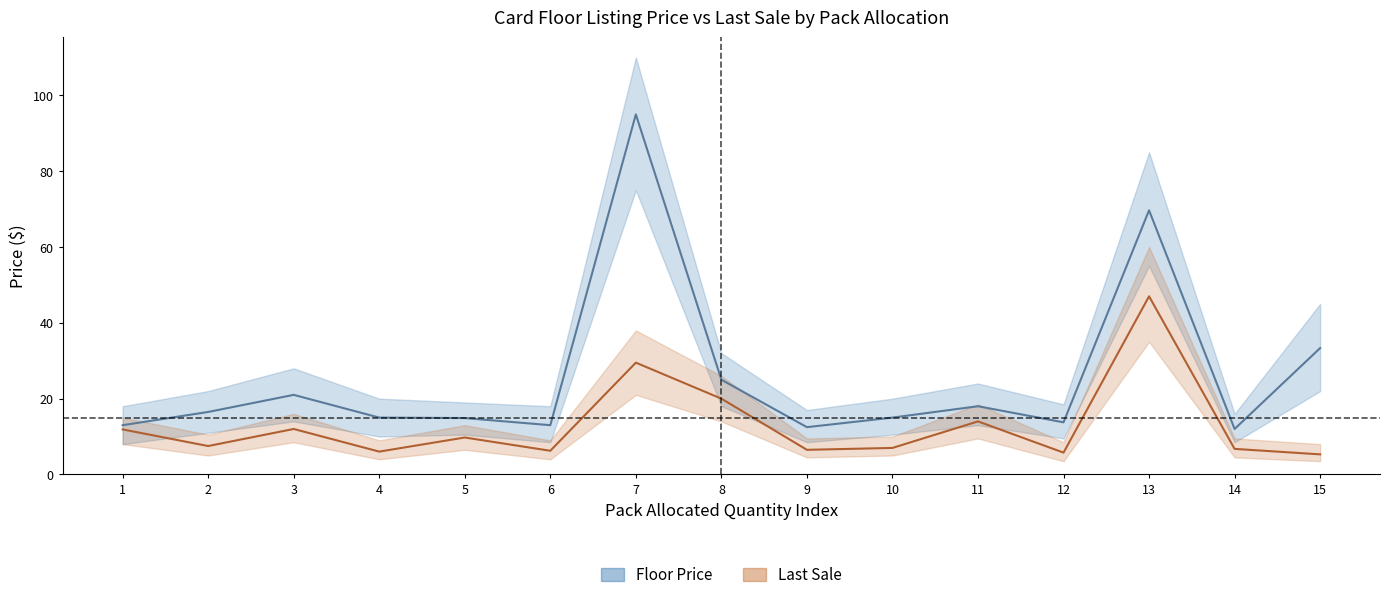

Reading right to left, what are all the values shown in this chart?

Floor Listing Price (mean): 33.3	12.0	69.7	13.8	18.0	15.0	12.5	25.0	95.0	13.0	14.9	15.0	21.0	16.5	13.0
Last Sale Price (mean): 5.3	6.8	47.0	5.8	14.0	7.0	6.5	20.0	29.5	6.2	9.8	6.0	12.0	7.5	11.9